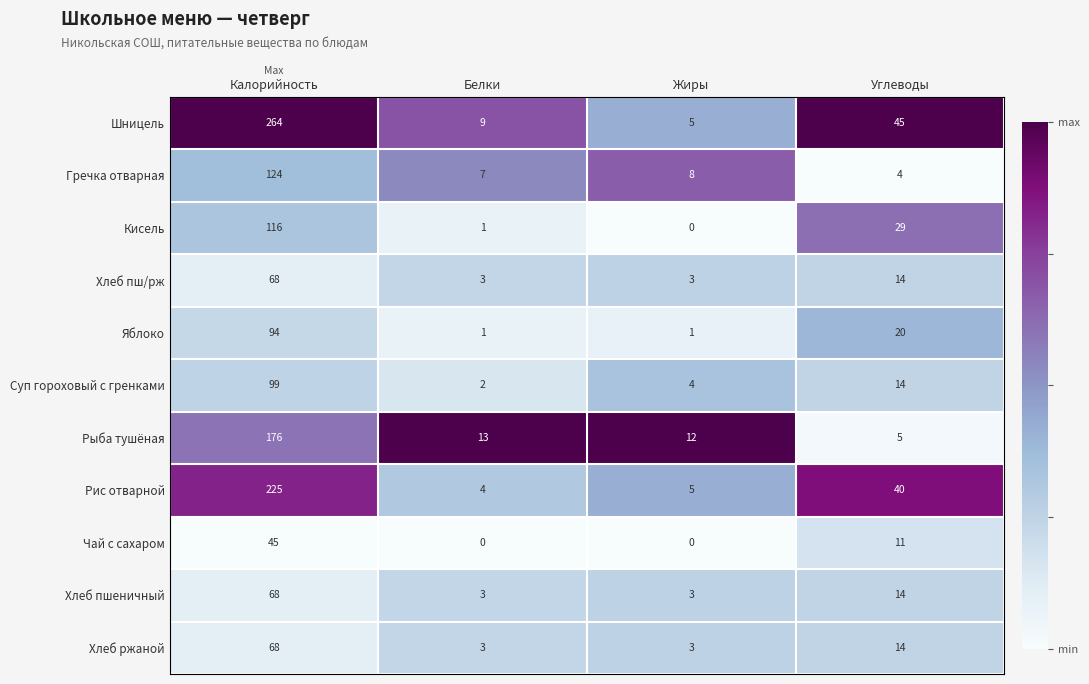

What is the maximum value shown in the chart?

264